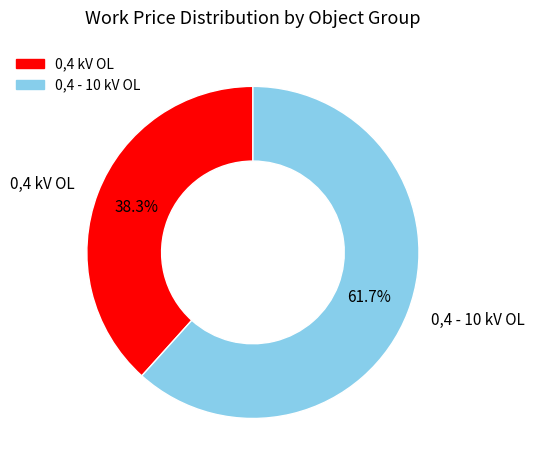

What portion of the pie excludes 0,4 kV OL?

61.7%